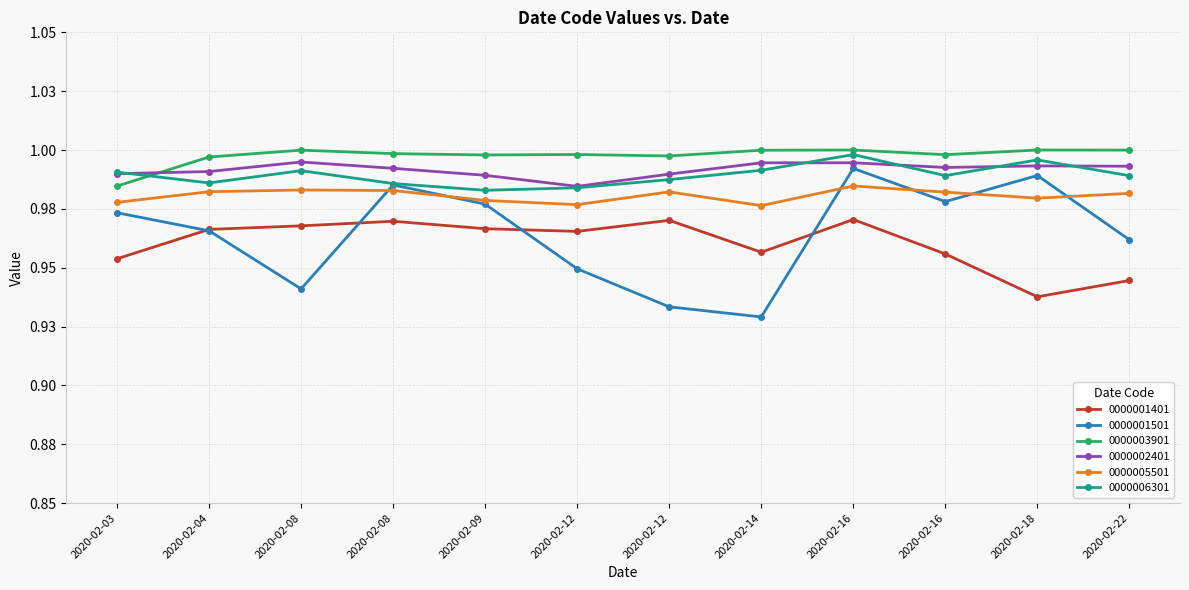

What is the sum of the 0000006301 values at 2020-02-12 and 2020-02-16?

2.0